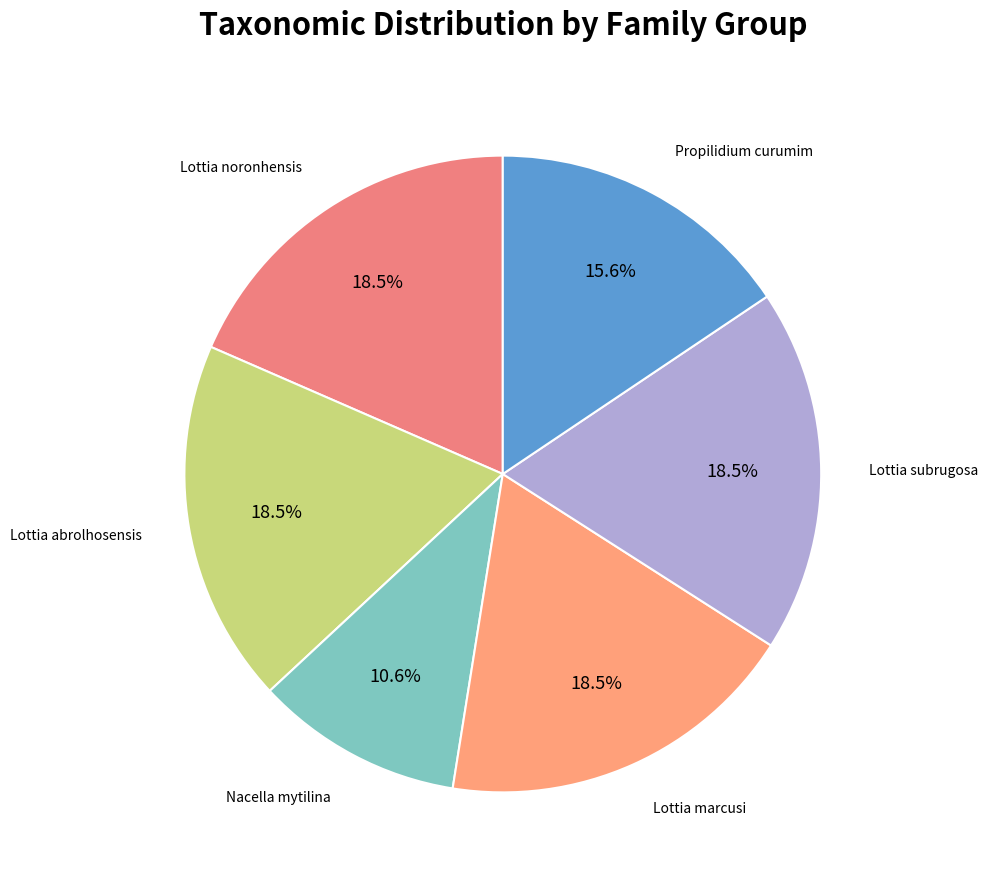

Is there any slice that represents more than half of the pie?

No